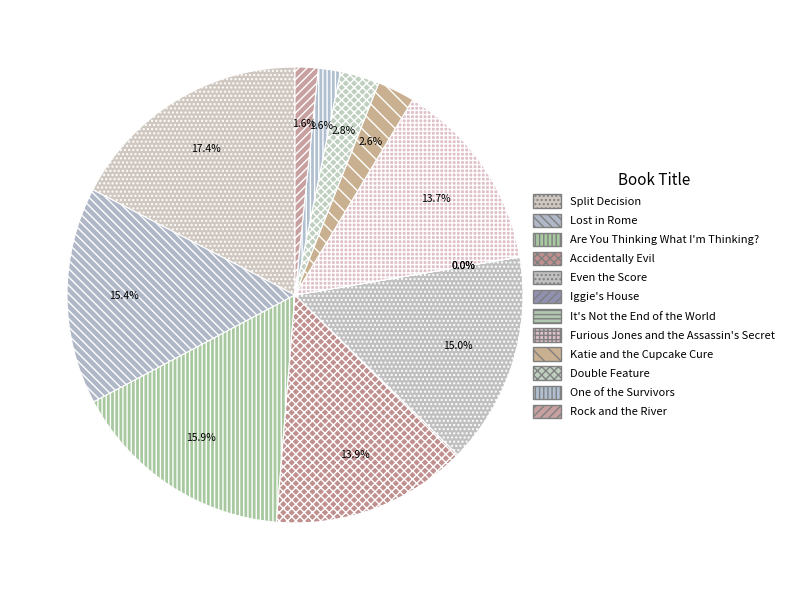

Count the number of slices in the pie.

12